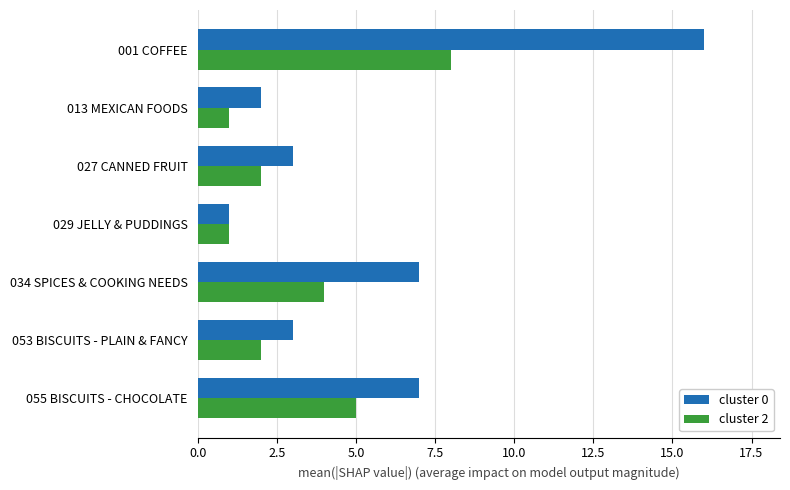

Which series has the widest spread of values?

cluster 0